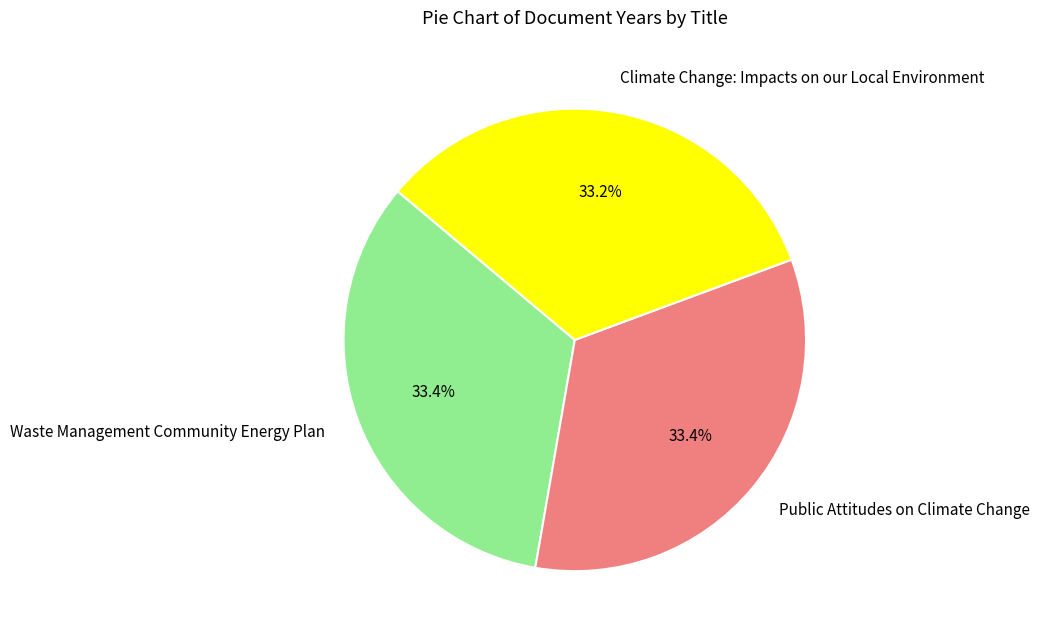

How many segments does this pie chart have?

3